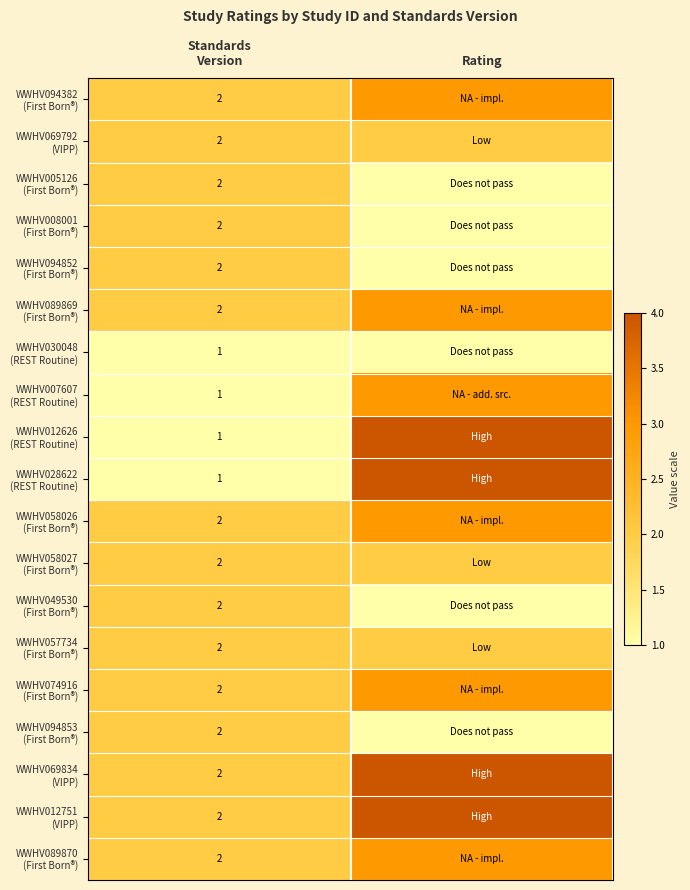

What is the smallest value displayed?

1